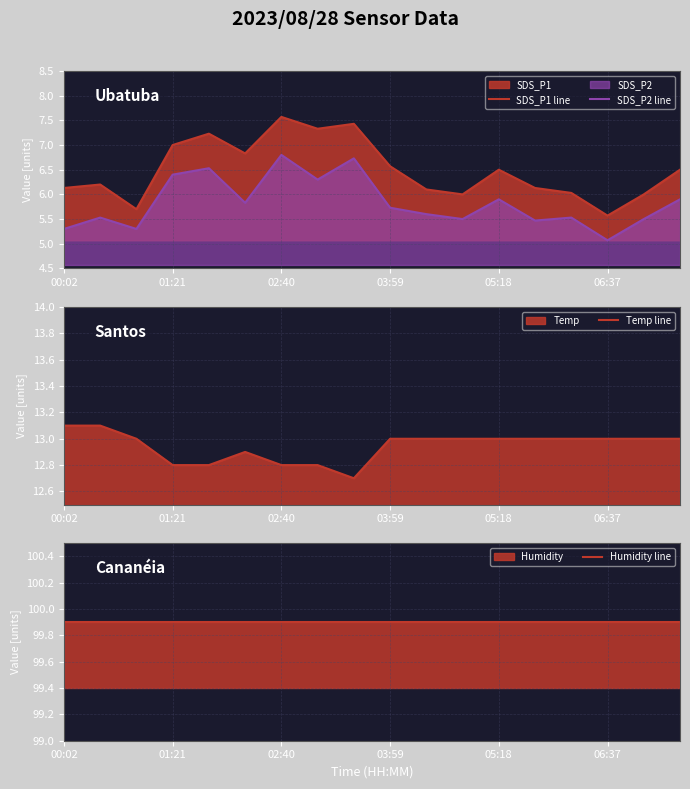

List the series in order of their peak value, lowest first.

SDS_P2 line, SDS_P1 line, Temp line, Humidity line